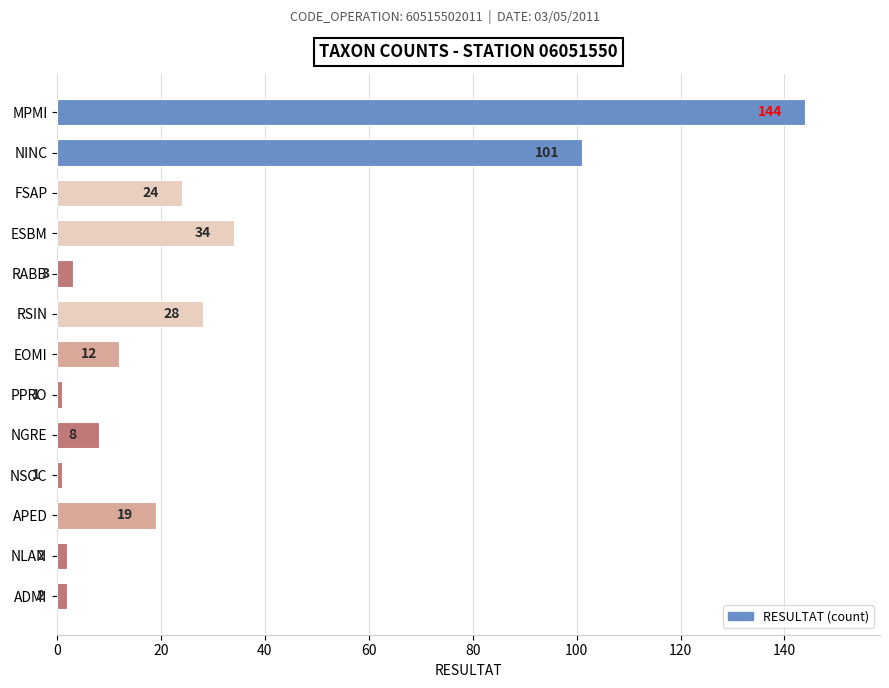

Reading top to bottom, transcribe all the data shown in this chart.

144	101	24	34	3	28	12	1	8	1	19	2	2